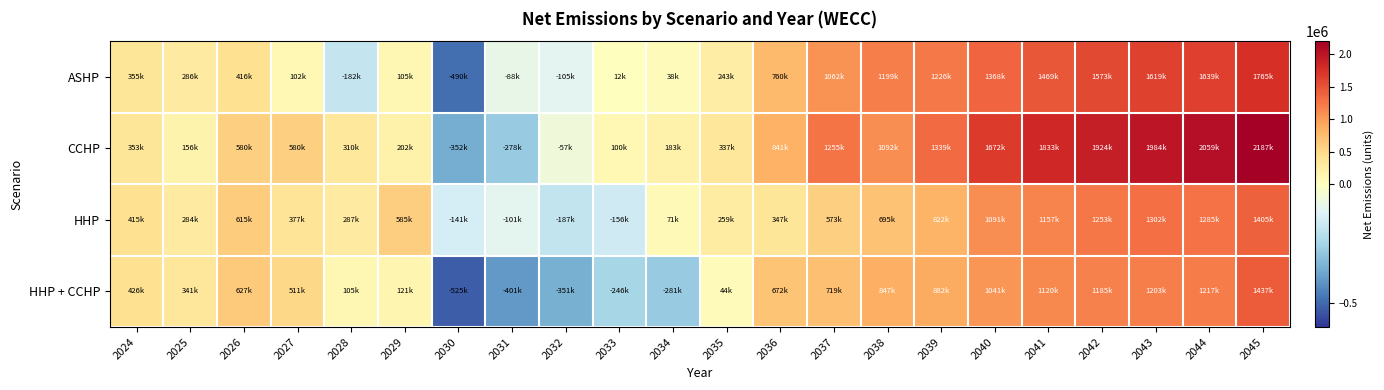

Reading left to right, transcribe all the data shown in this chart.

ASHP: 2024=354729.2	2025=285772.4	2026=415759.3	2027=102420.5	2028=-181835.7	2029=105185.2	2030=-489940.5	2031=-88121.8	2032=-104852.5	2033=12211.1	2034=38320.2	2035=242963.7	2036=759973.6	2037=1062440.6	2038=1198862.1	2039=1225875.9	2040=1368144.3	2041=1469328.2	2042=1572780.7	2043=1618784.3	2044=1639495.7	2045=1764745.4
CCHP: 2024=352928.3	2025=156499.3	2026=580201.8	2027=580114.7	2028=309762.5	2029=202318.6	2030=-351768.8	2031=-278163.0	2032=-57031.4	2033=99550.8	2034=182516.8	2035=337086.9	2036=841079.4	2037=1255407.3	2038=1092117.7	2039=1338689.5	2040=1672410.6	2041=1833149.3	2042=1923745.9	2043=1984137.9	2044=2058555.6	2045=2187330.9
HHP: 2024=415185.5	2025=283954.8	2026=615096.5	2027=377044.0	2028=287315.9	2029=585041.5	2030=-141200.3	2031=-100852.9	2032=-187431.3	2033=-156236.6	2034=71383.4	2035=258961.0	2036=346548.4	2037=573375.0	2038=694520.1	2039=821903.4	2040=1090530.6	2041=1157344.7	2042=1252970.1	2043=1302451.3	2044=1285278.9	2045=1405367.4
HHP + CCHP: 2024=426300.7	2025=341323.5	2026=627237.2	2027=511000.4	2028=104883.8	2029=121198.4	2030=-524668.5	2031=-401294.1	2032=-351209.9	2033=-245717.1	2034=-280832.2	2035=43799.4	2036=671846.4	2037=718663.7	2038=847181.6	2039=881882.3	2040=1040608.6	2041=1120073.2	2042=1184894.5	2043=1202648.8	2044=1217101.1	2045=1437039.6